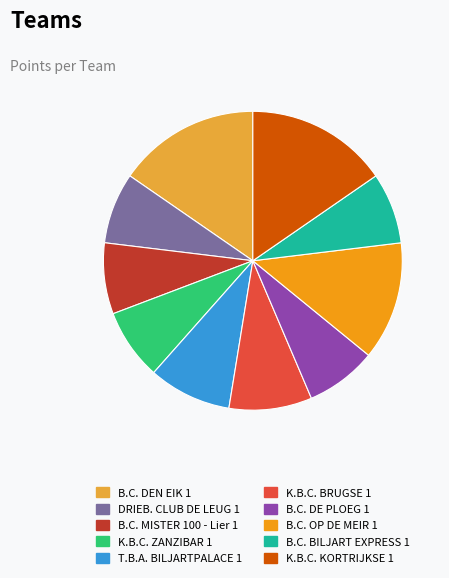

Is B.C. DE PLOEG 1 the majority of the pie?

No